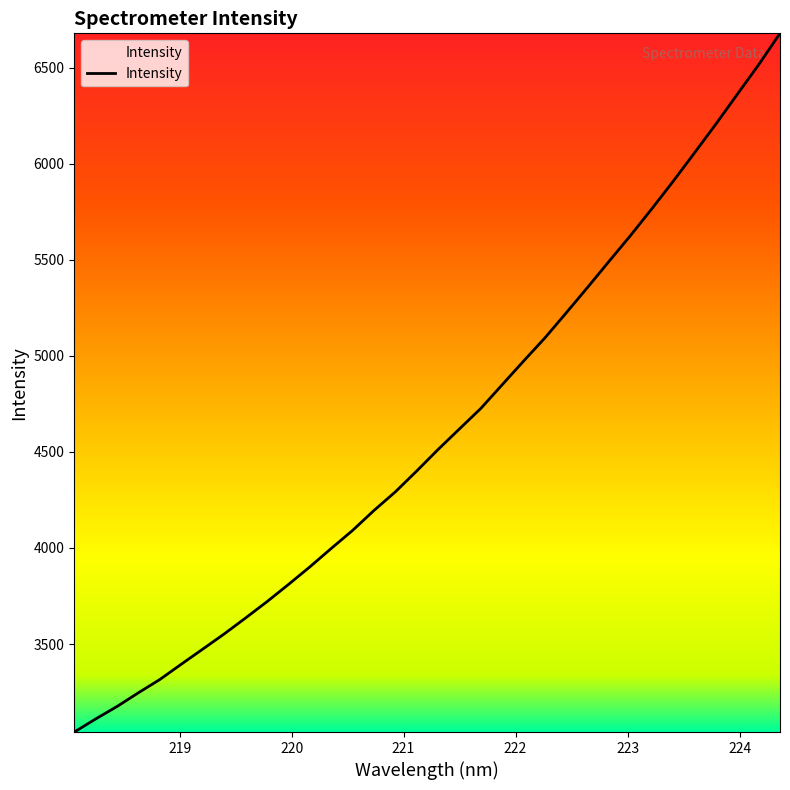

What is the sum of all values?

156319.5